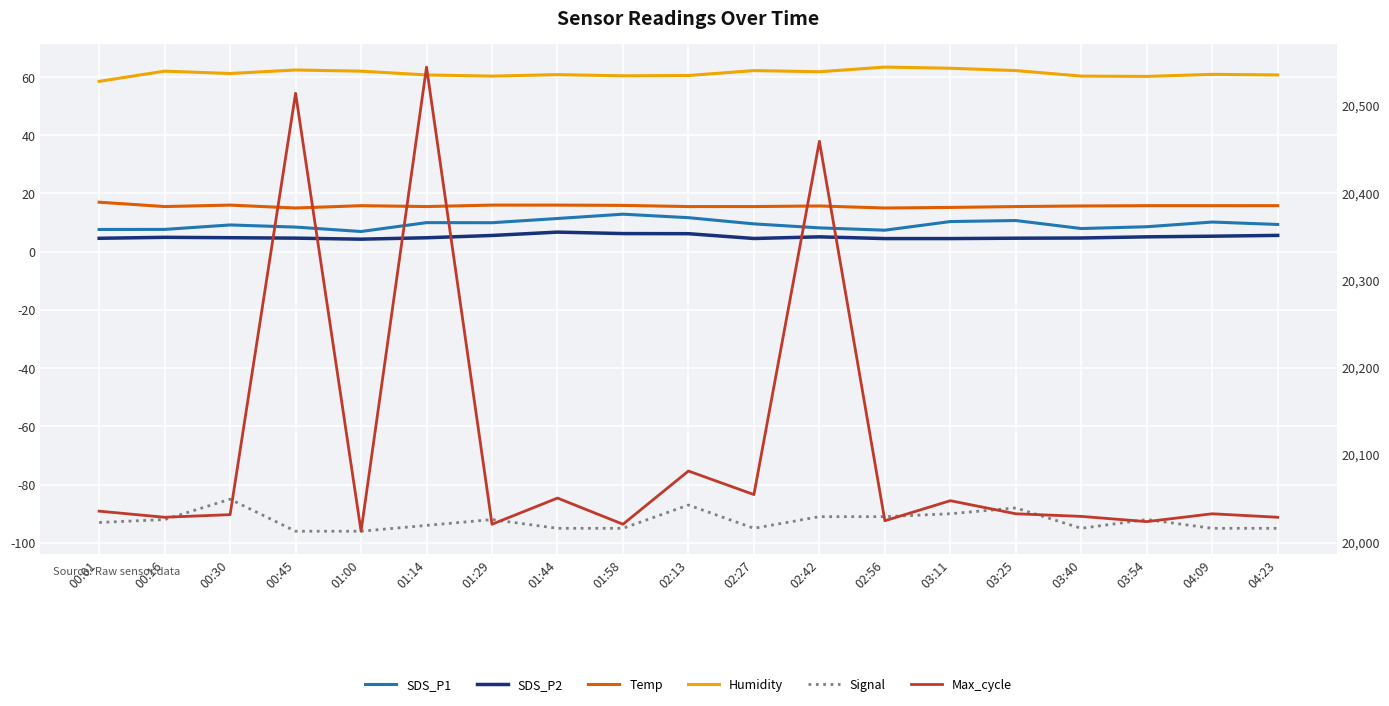

Rank the series by their maximum value, from lowest to highest.

Signal, SDS_P2, SDS_P1, Temp, Humidity, Max_cycle